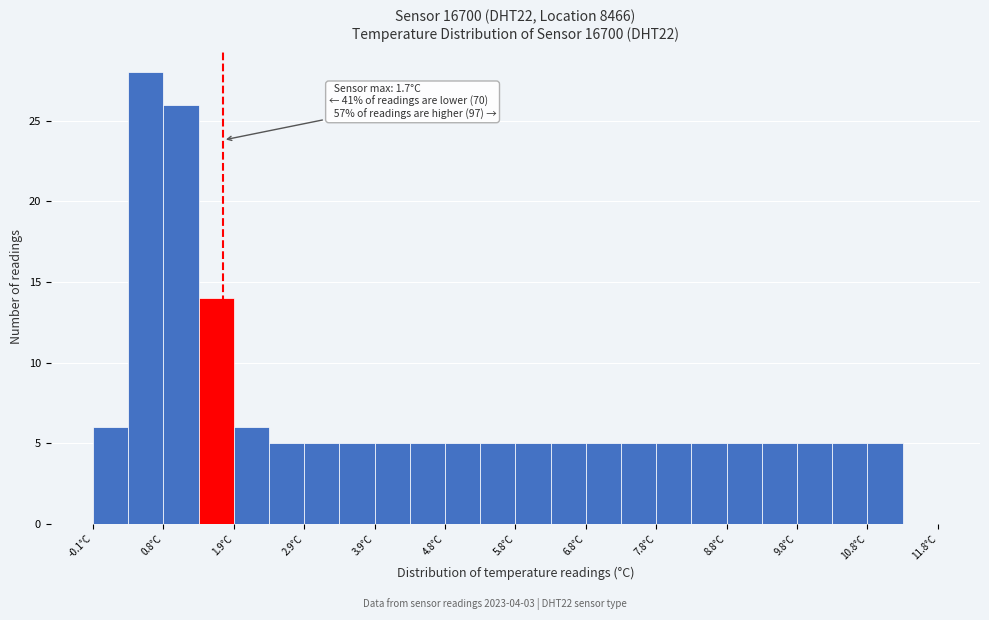

Which range on the x-axis has the tallest bar?

0.35 to 0.85